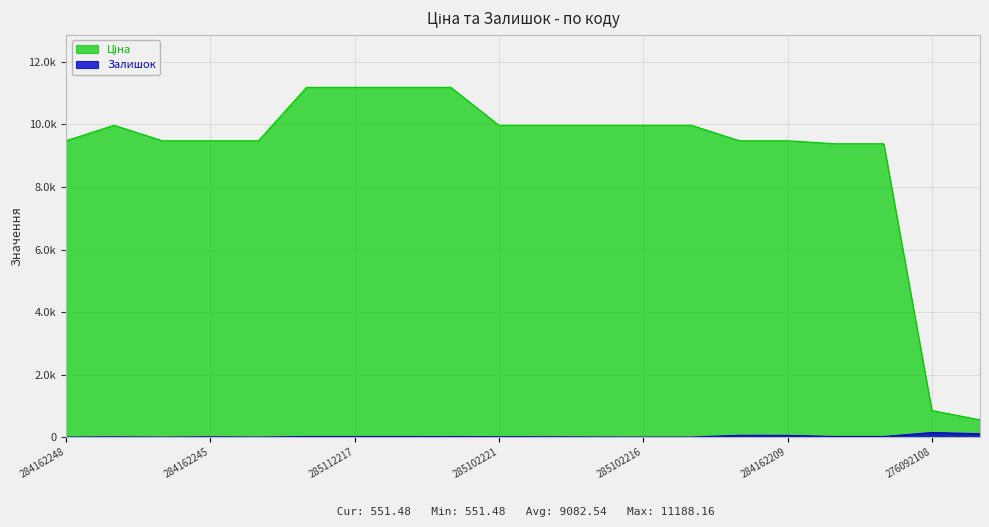

True or false: Ціна and Залишок intersect in this chart.

False